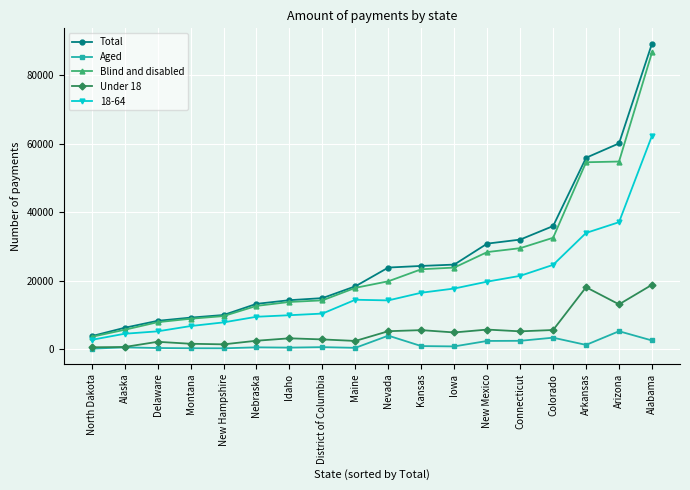

Is this an area chart (filled region under the line)?

No